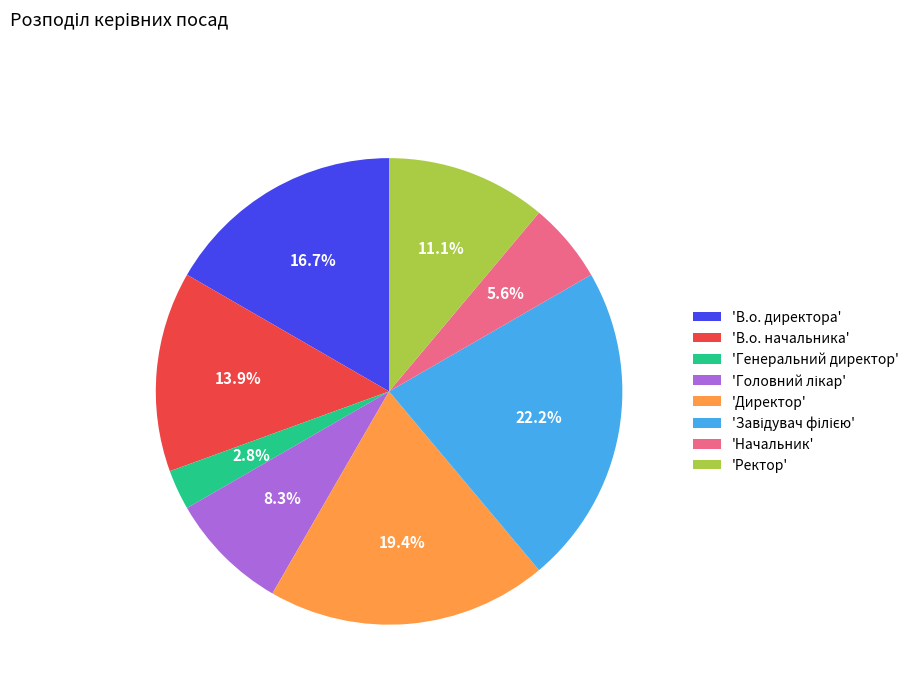

Count the number of slices in the pie.

8